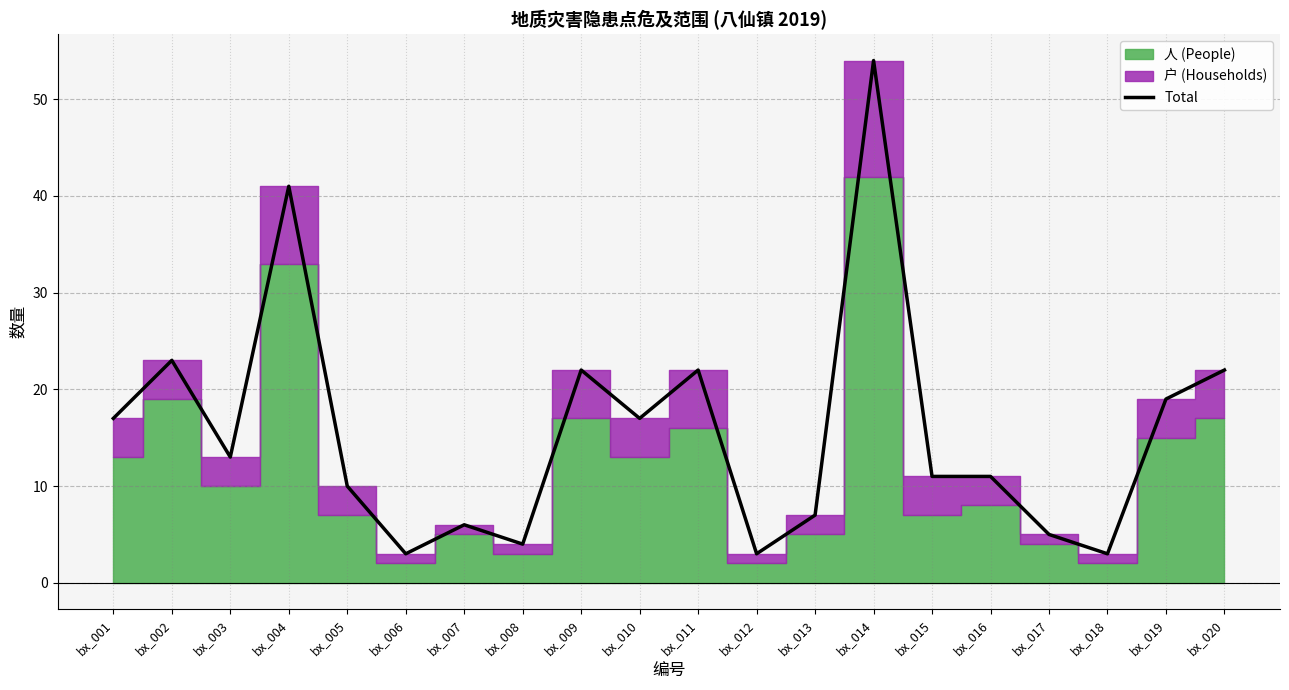

At which category does the chart reach its minimum across all series?

bx_006